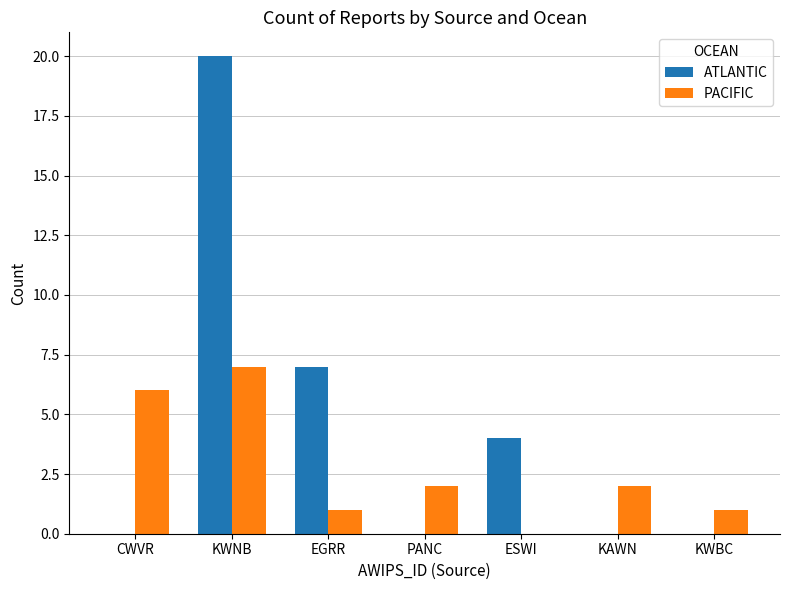

How many positive values does the PACIFIC series have?

6